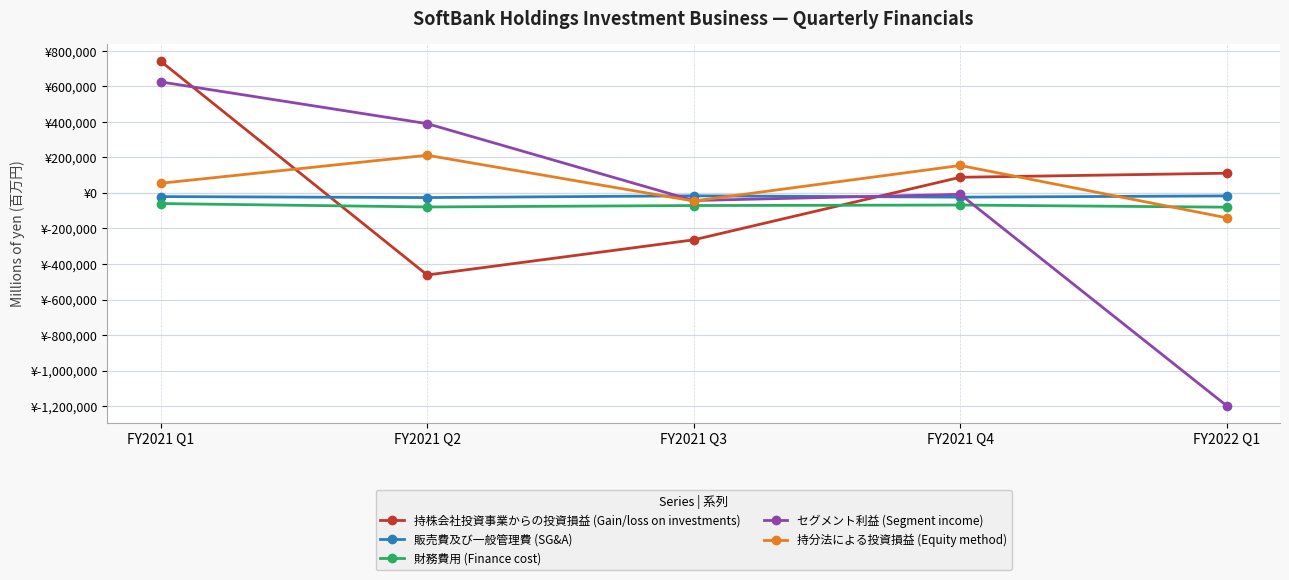

How many positive values does the 持株会社投資事業からの投資損益 (Gain/loss on investments) series have?

3